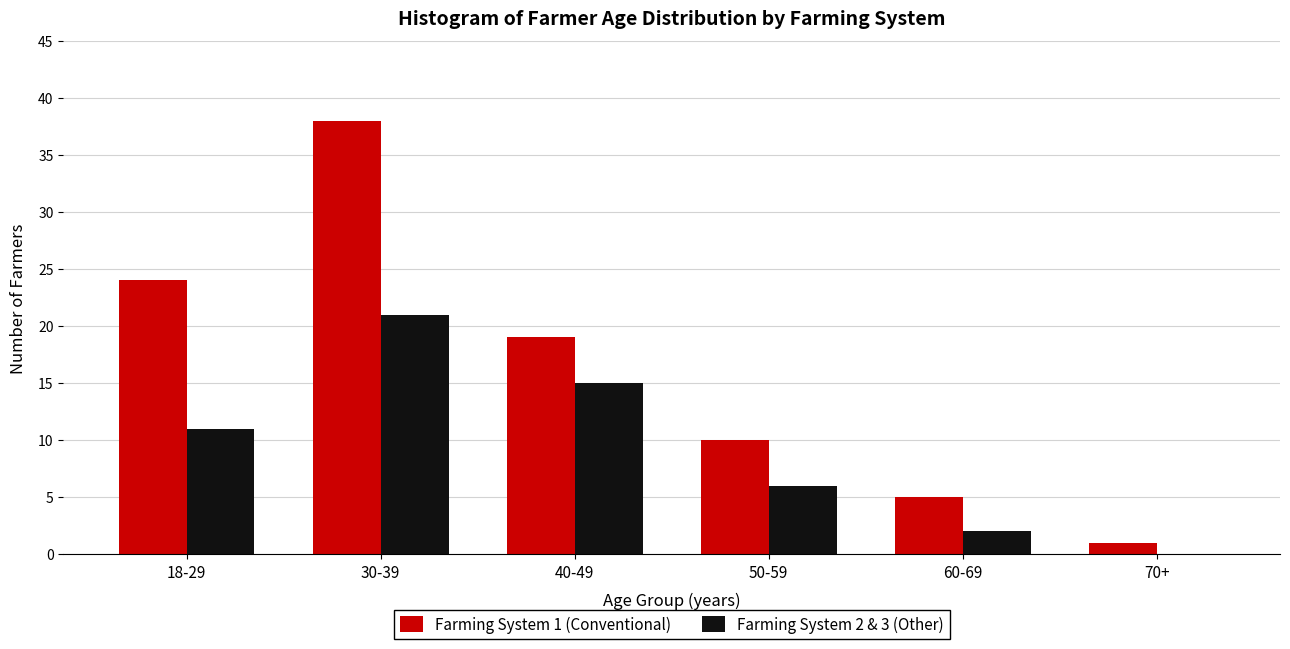

Reading left to right, list all the values displayed in this chart.

Farming System 1 (Conventional): 18-29=24	30-39=38	40-49=19	50-59=10	60-69=5	70+=1
Farming System 2 & 3 (Other): 18-29=11	30-39=21	40-49=15	50-59=6	60-69=2	70+=0